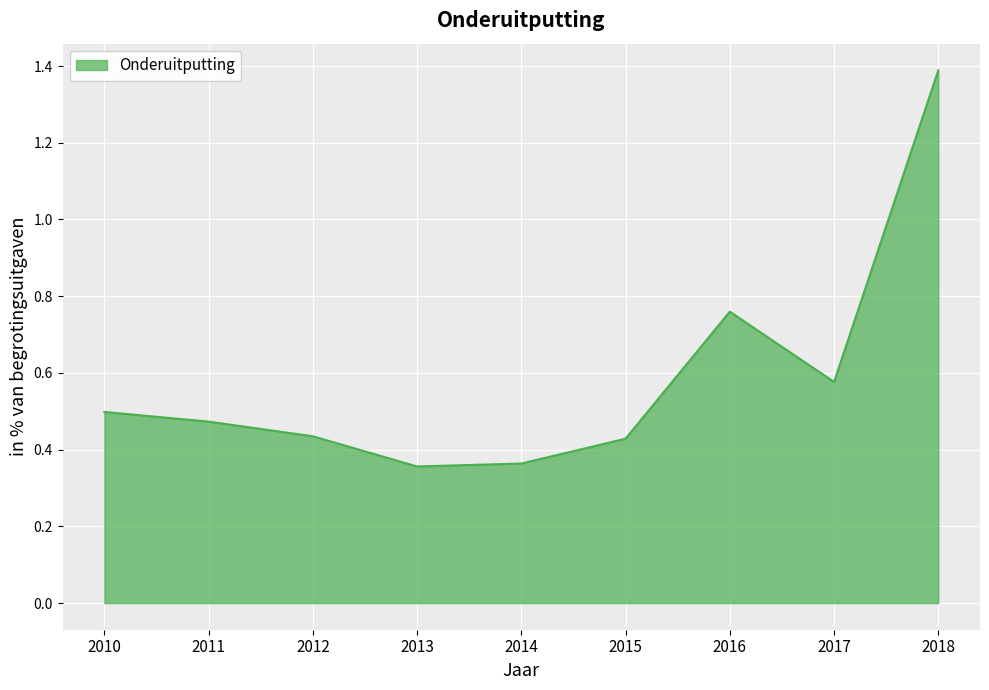

The value at 2013 is 0.5. True or false?

False